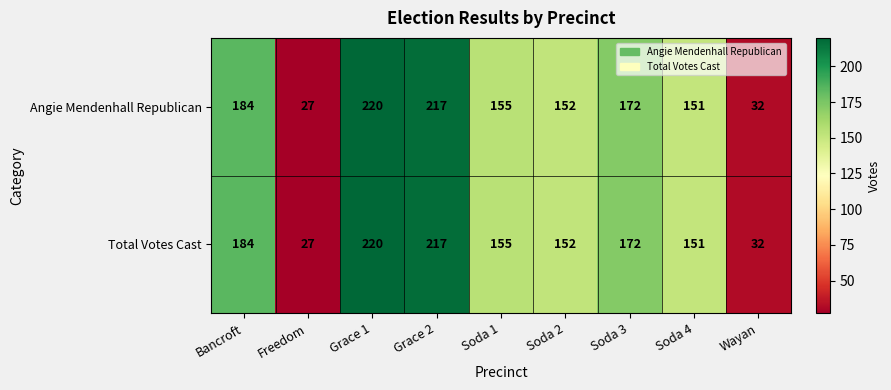

Reading left to right, transcribe all the data shown in this chart.

Angie Mendenhall Republican: 184	27	220	217	155	152	172	151	32
Total Votes Cast: 184	27	220	217	155	152	172	151	32